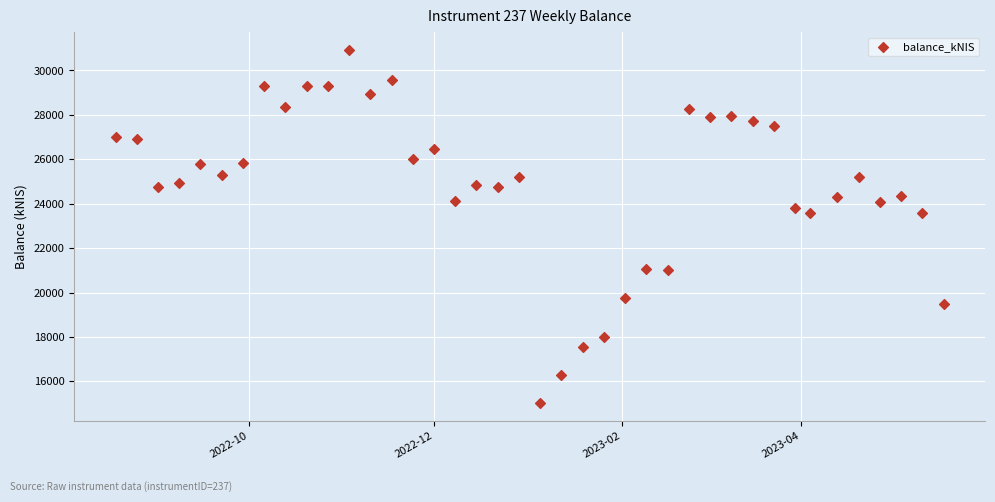

What is the range of X values (max minus min)?

273.0